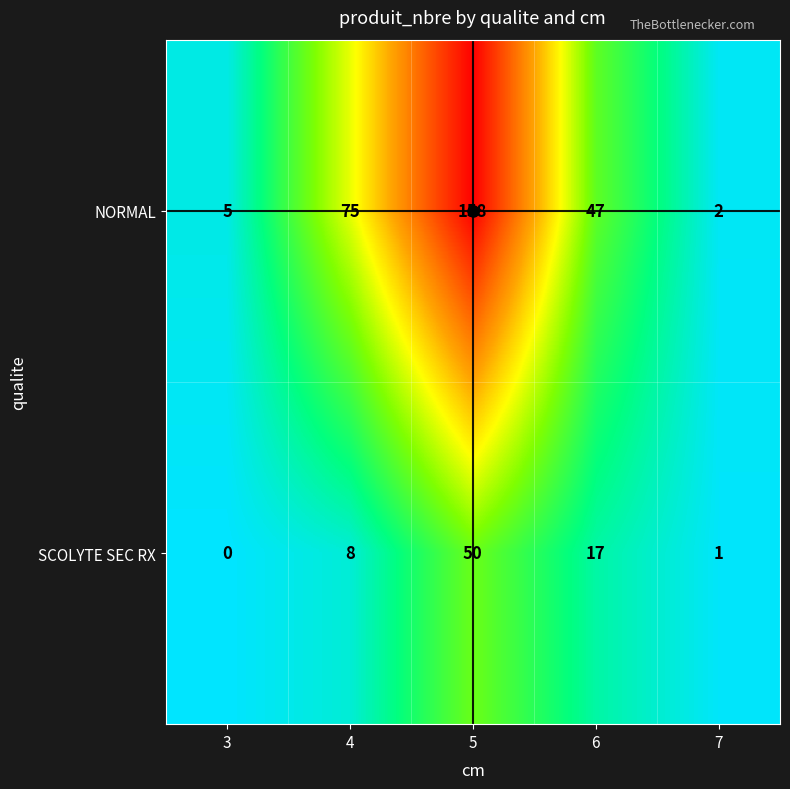

Rank the series at 4 from lowest to highest value.

SCOLYTE SEC RX, NORMAL